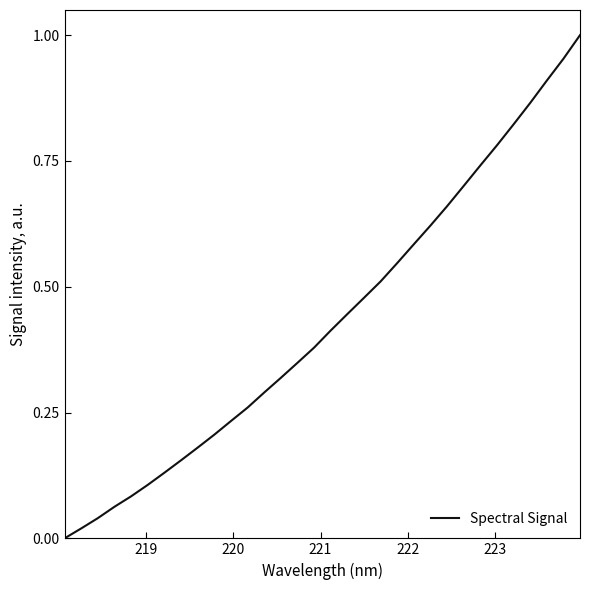

Reading right to left, list all the values displayed in this chart.

1.0	1.0	0.9	0.9	0.8	0.8	0.7	0.7	0.7	0.6	0.6	0.5	0.5	0.5	0.4	0.4	0.4	0.3	0.3	0.3	0.3	0.2	0.2	0.2	0.2	0.1	0.1	0.1	0.1	0.0	0.0	0.0